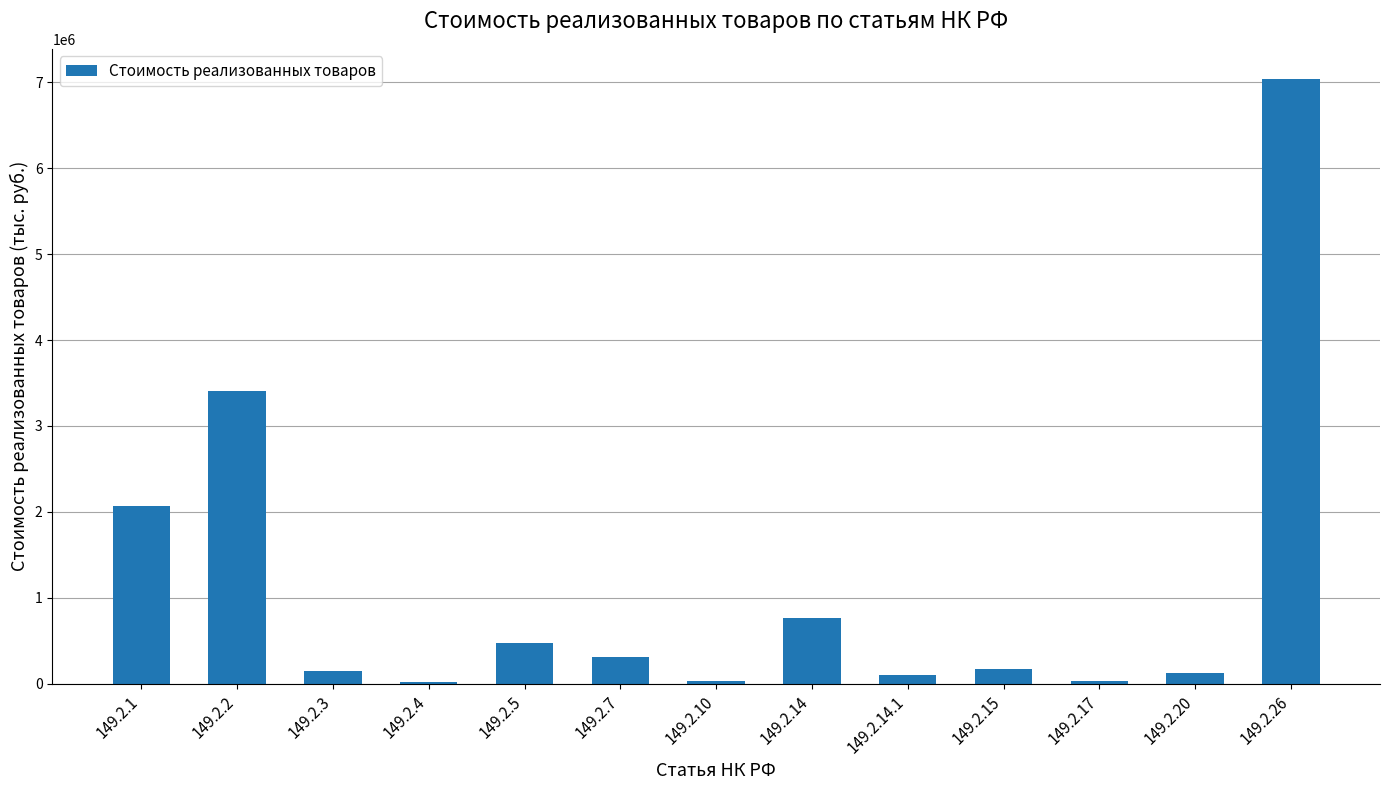

How many bars are there in total?

13